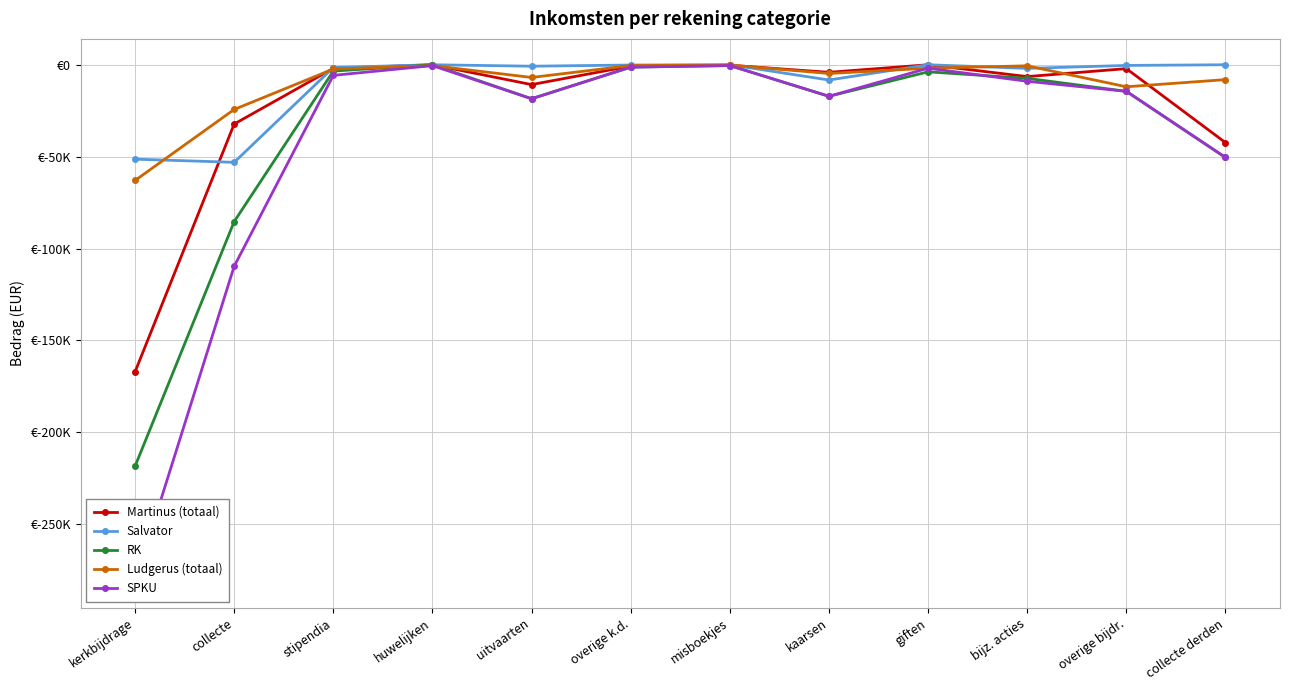

What is the difference between the Martinus (totaal) values at stipendia and collecte derden?

40412